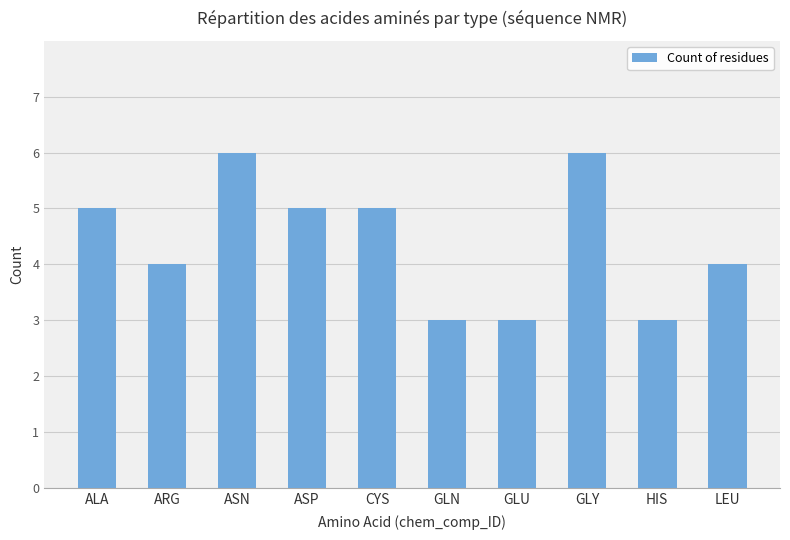

What is the difference between the maximum and minimum values?

3